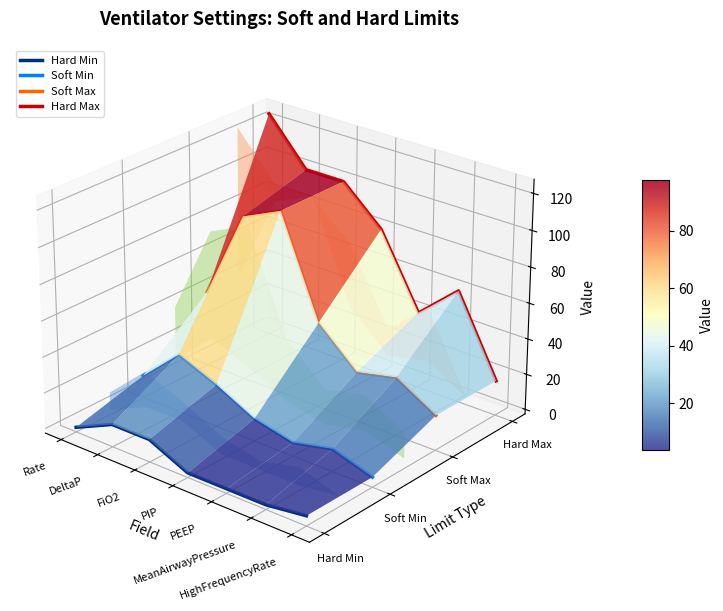

Is this an area chart (filled region under the line)?

No